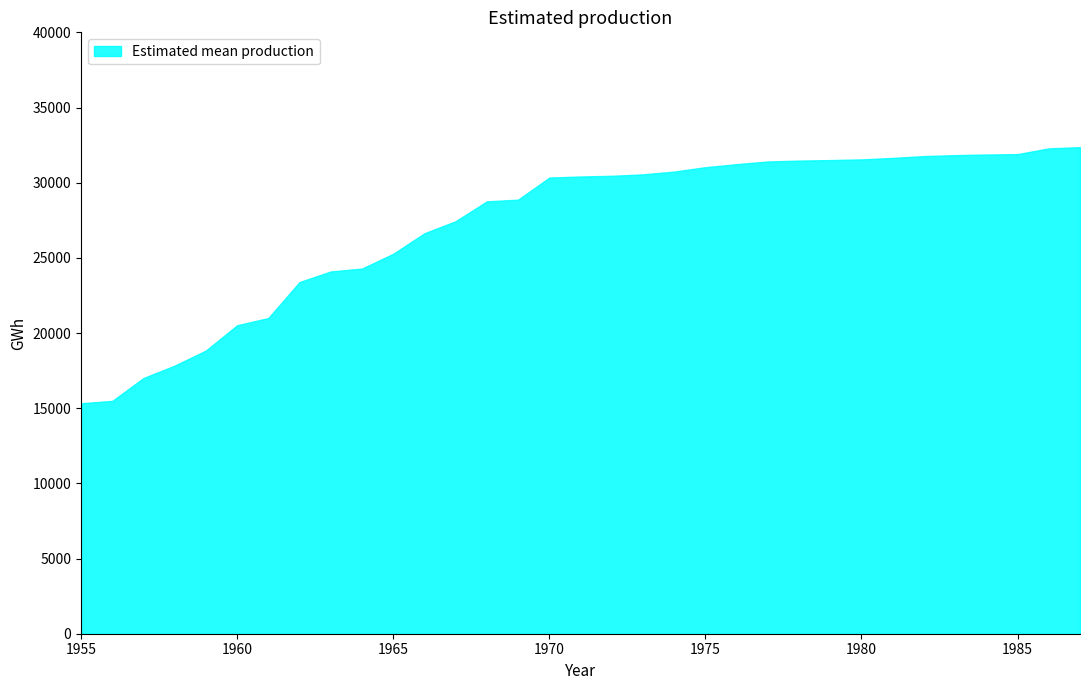

List the labels in order of value, smallest first.

1955, 1956, 1957, 1958, 1959, 1960, 1961, 1962, 1963, 1964, 1965, 1966, 1967, 1968, 1969, 1970, 1971, 1972, 1973, 1974, 1975, 1976, 1977, 1978, 1979, 1980, 1981, 1982, 1983, 1984, 1985, 1986, 1987